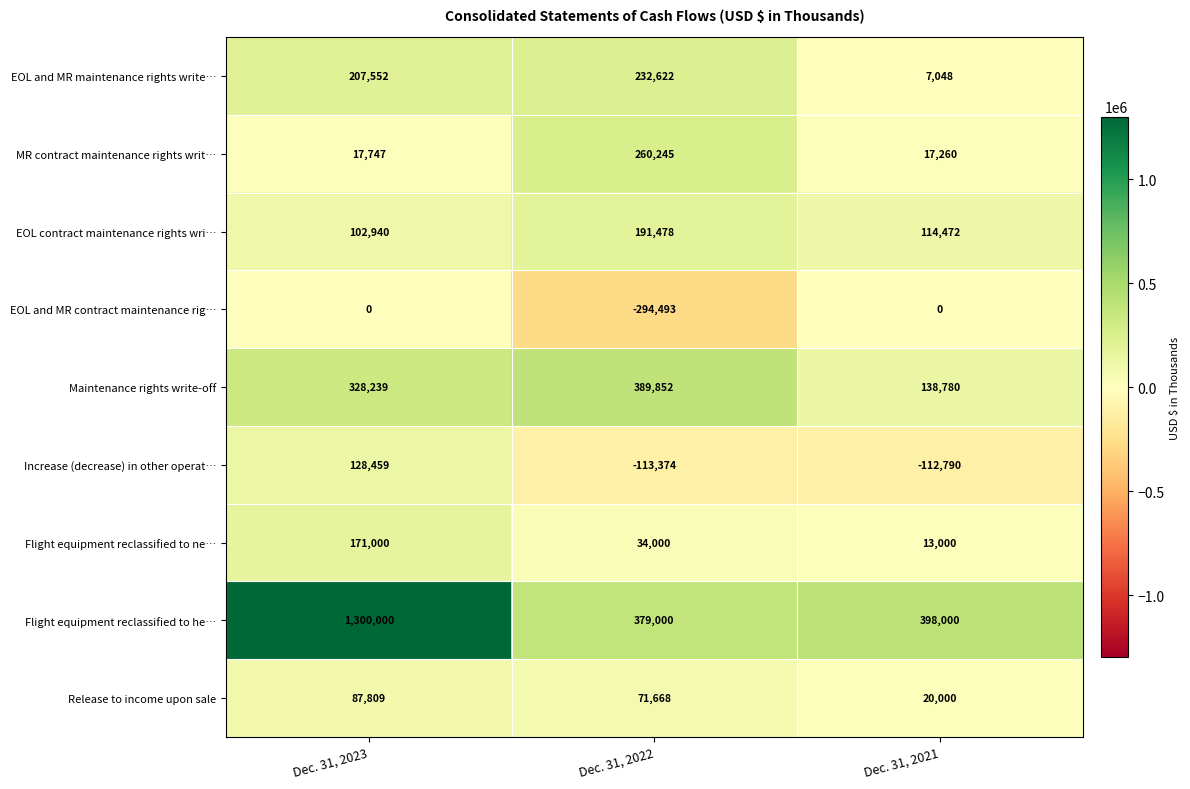

Which series changed the most between Dec. 31, 2023 and Dec. 31, 2021?

Flight equipment reclassified to he…